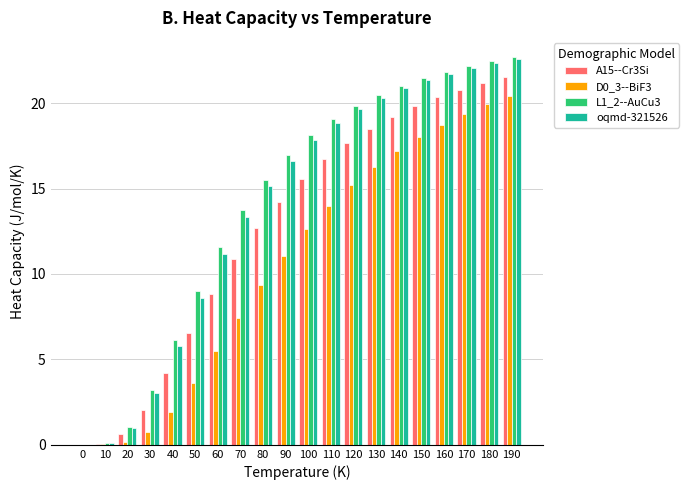

What is the total value across all series at 80?

52.7